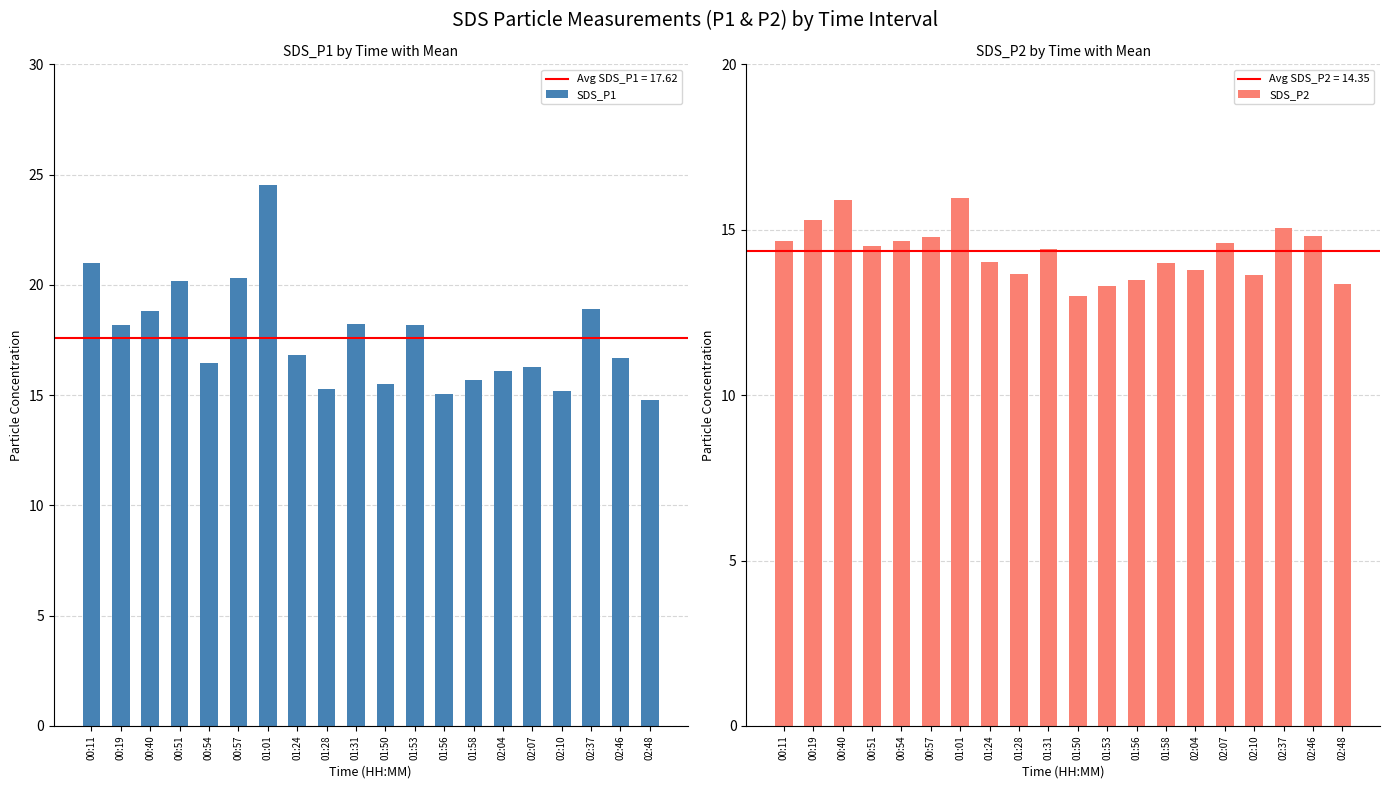

What is the label of the 12th bar from the left?

01:53